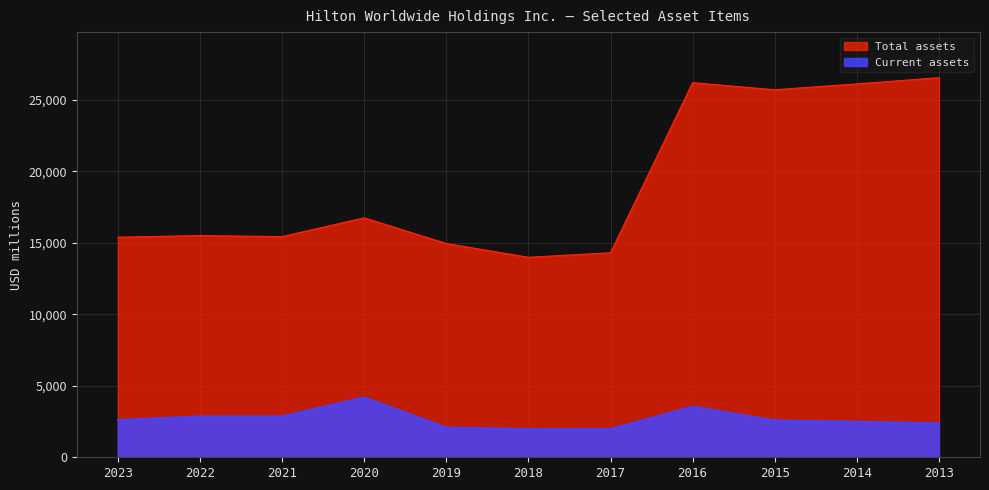

At which category does Current assets reach its first local peak?

2020